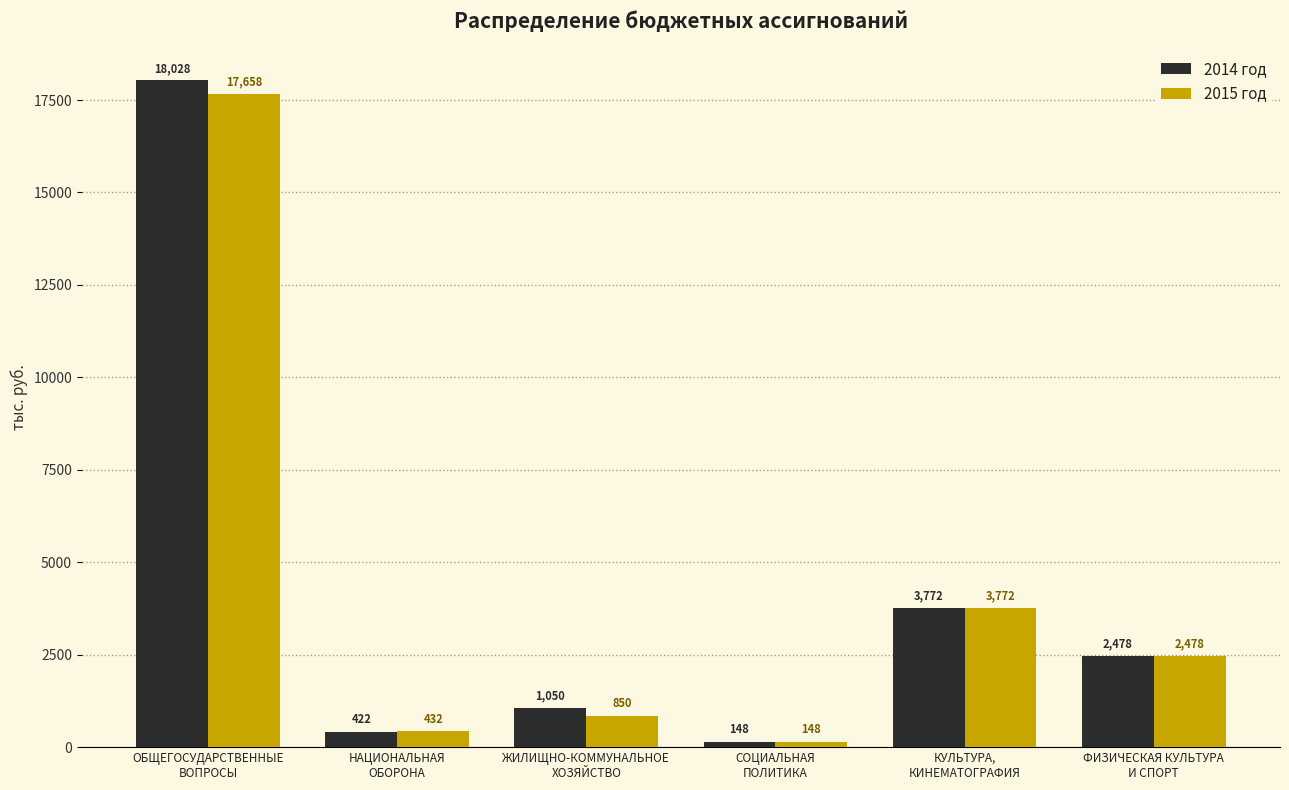

How many distinct data groups are displayed?

2